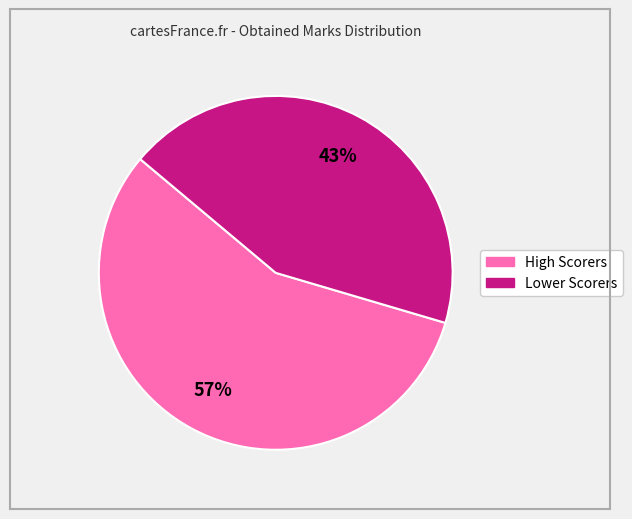

To the nearest percent, what is the average slice percentage?

50%